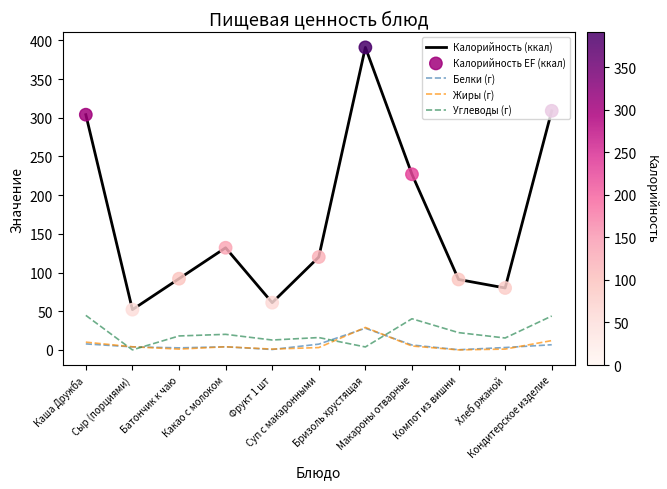

What is the total value across all series at Какао с молоком?

160.1